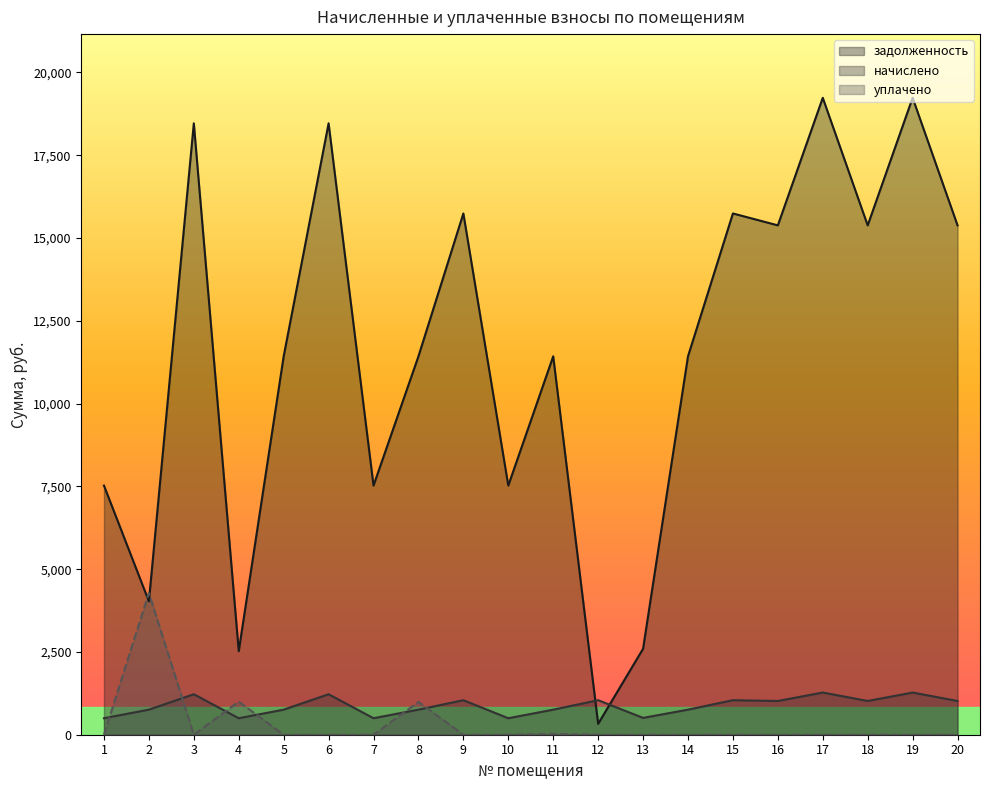

Which category has the highest value in the начислено series?

17